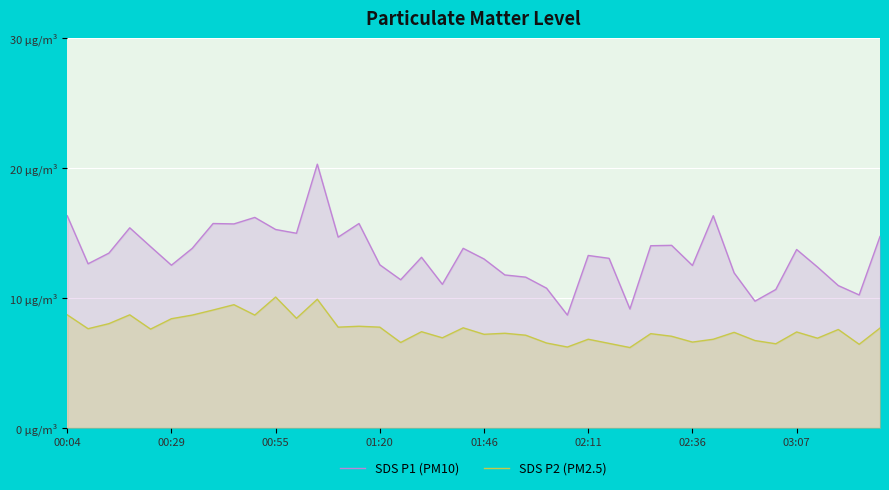

Reading left to right, extract all data points from this chart.

SDS P1 (PM10): 16.3	12.6	13.4	15.4	13.9	12.5	13.8	15.7	15.7	16.2	15.3	15.0	20.3	14.7	15.7	12.6	11.4	13.1	11.1	13.8	13.0	11.8	11.6	10.8	8.7	13.3	13.1	9.2	14.0	14.1	12.5	16.3	11.9	9.8	10.7	13.7	12.4	10.9	10.2	14.7
SDS P2 (PM2.5): 8.7	7.6	8.0	8.7	7.6	8.4	8.7	9.1	9.5	8.7	10.1	8.4	9.9	7.8	7.8	7.8	6.6	7.4	6.9	7.7	7.2	7.3	7.1	6.5	6.2	6.8	6.5	6.2	7.2	7.0	6.6	6.8	7.3	6.7	6.5	7.4	6.9	7.6	6.4	7.7